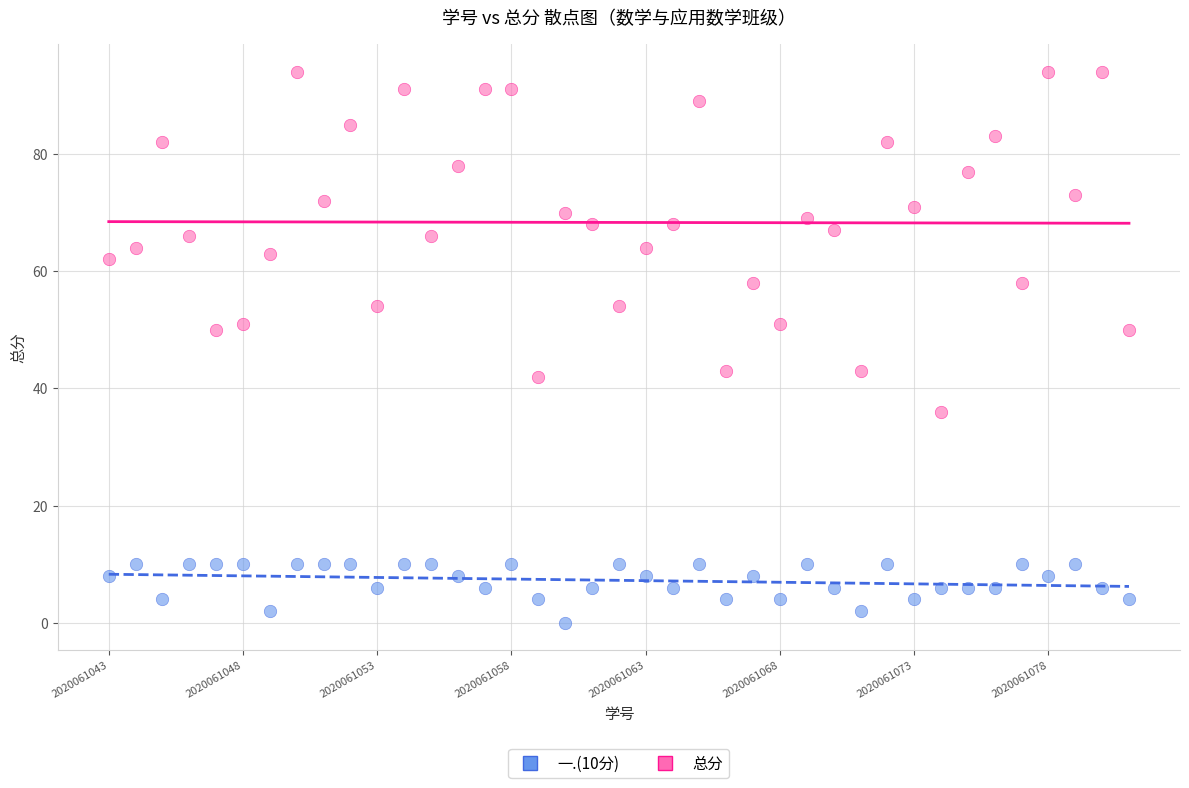

Across all data points, what is the range of Y values (max minus min)?

94